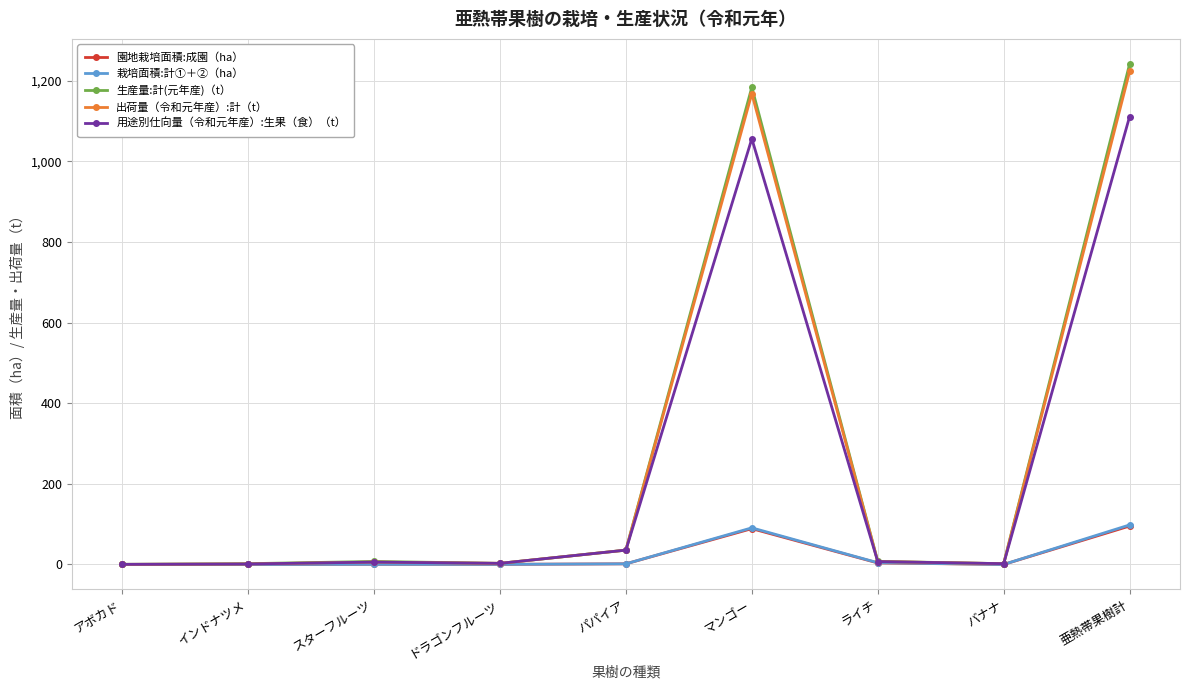

Which series changed the most between マンゴー and ライチ?

生産量:計(元年産)（t）